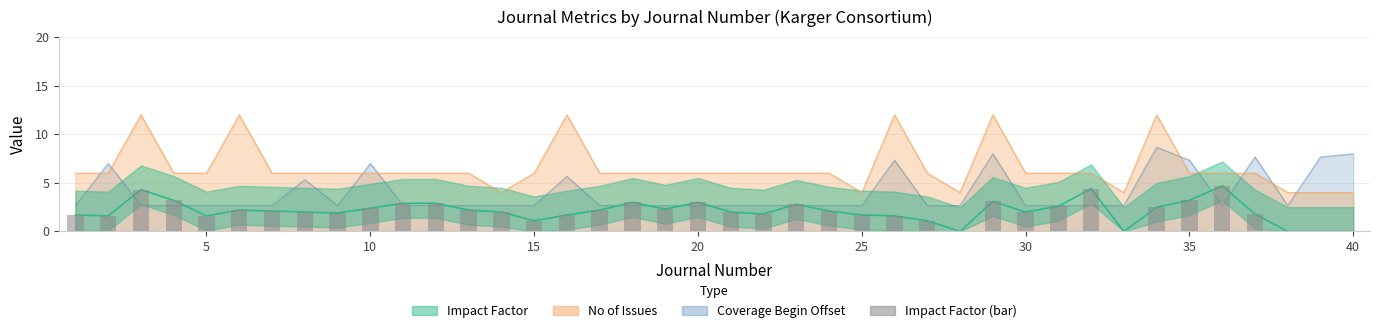

What is the difference between the second highest and minimum values?

4.4